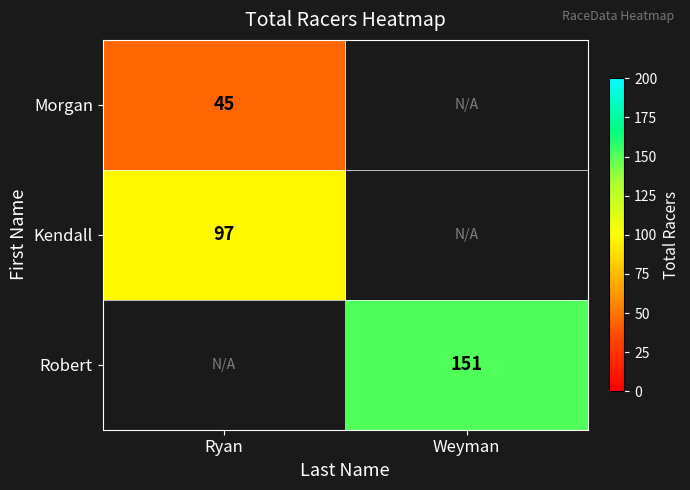

The Kendall series shows 66 at Ryan. True or false?

False